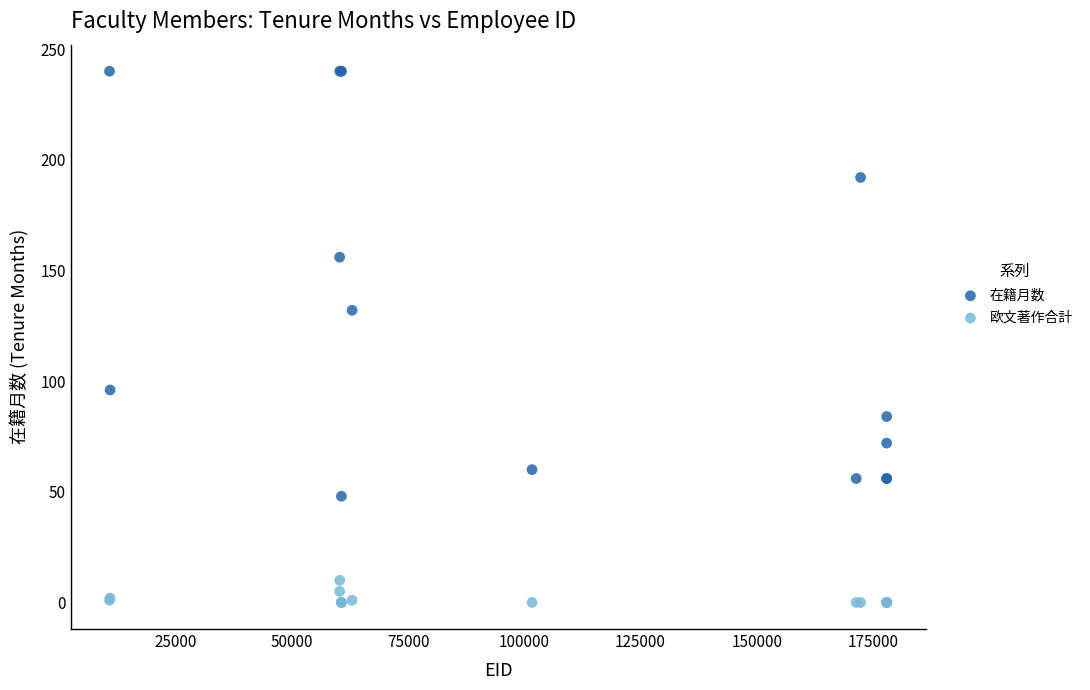

Which series reaches the maximum Y coordinate?

在籍月数